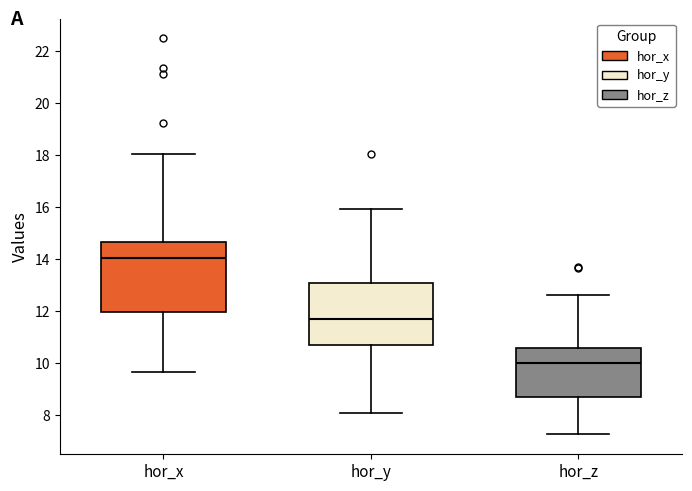

Reading left to right, transcribe this box plot: for each box, give where its median line is, the range the box spans, and where its two whiskers end, as read against the y-axis. The values are not printed on the chart, so give them approximately, as read against the axis.

hor_x: median 14.0, box 12.0 to 14.6, whiskers 9.6 to 18.0
hor_y: median 11.8, box 10.8 to 13.0, whiskers 8.0 to 16.0
hor_z: median 10.0, box 8.8 to 10.6, whiskers 7.2 to 12.6